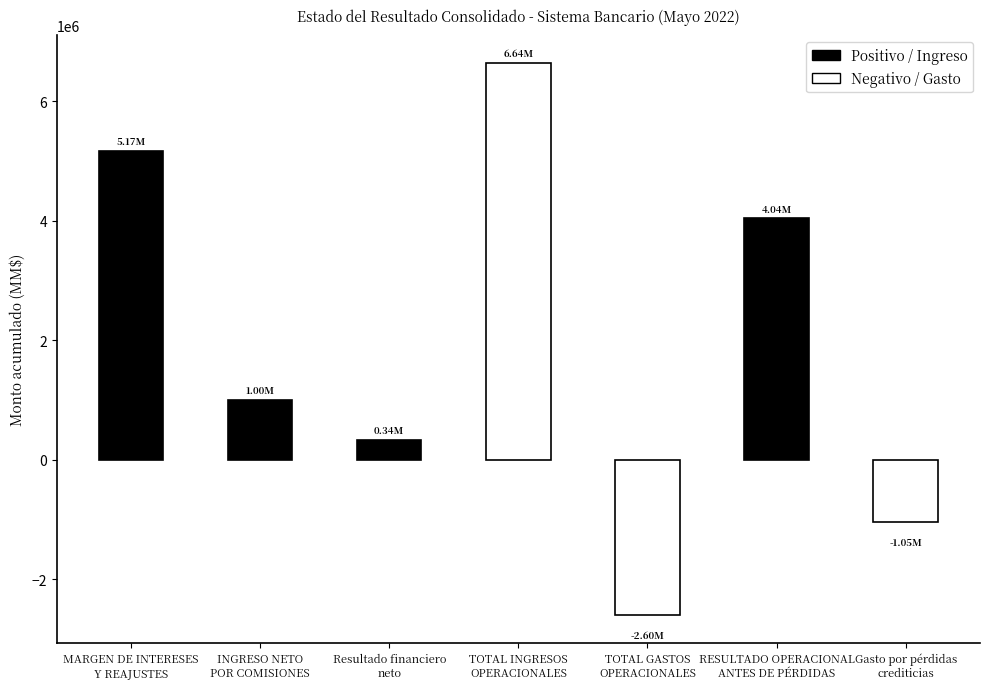

Is it true that the value at TOTAL GASTOS
OPERACIONALES is -2601755.5?

True